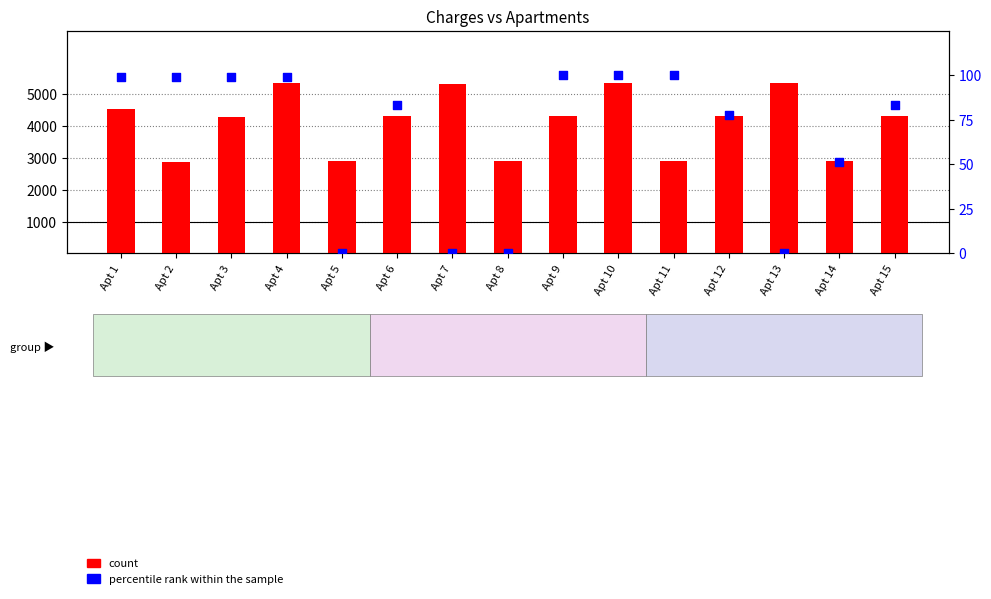

Which series has the largest Y range (max minus min)?

count